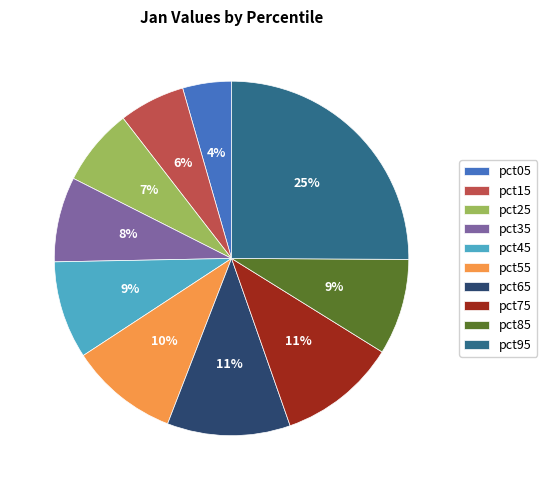

To the nearest percent, what percentage of the pie is pct05?

4%